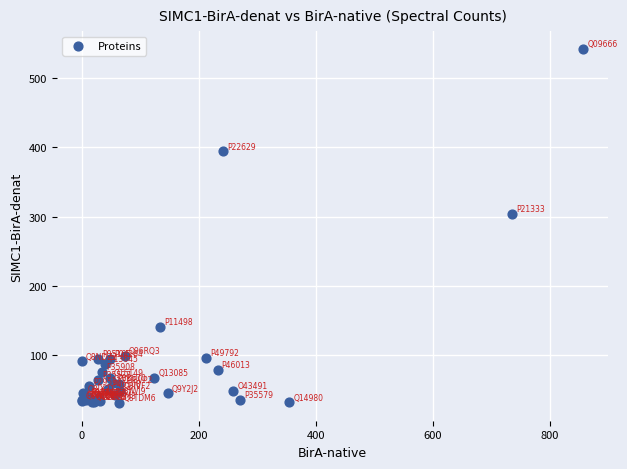

What Y value in the scatter plot is closest to 286?

304